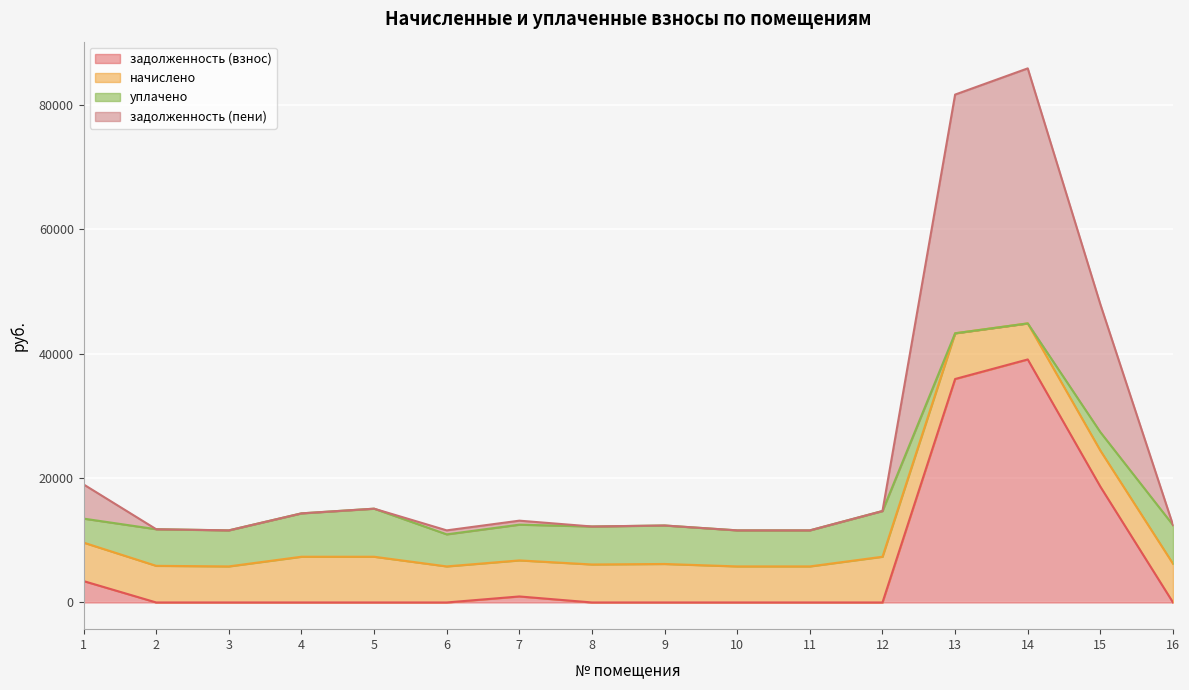

What is the total value across all series at 14?

85853.5